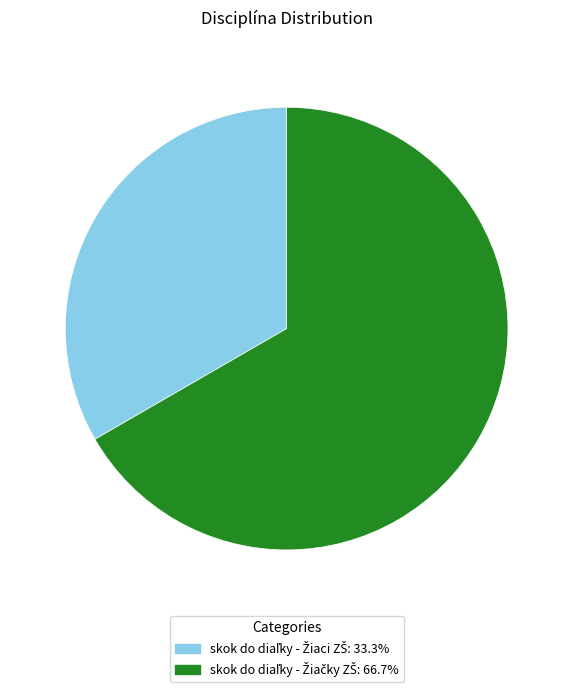

Is there any slice that represents more than half of the pie?

Yes